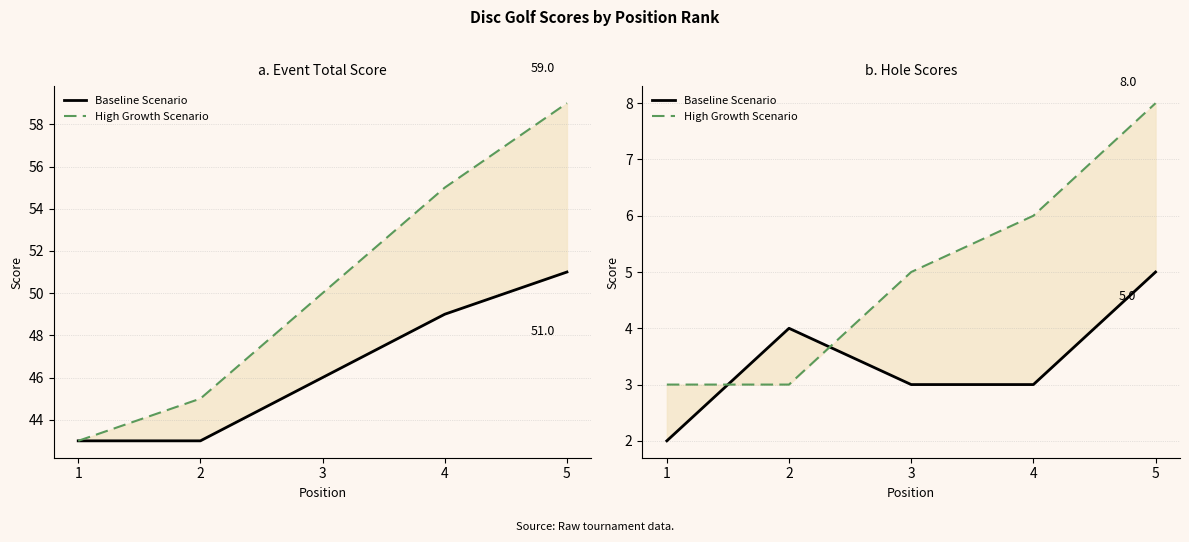

How many distinct data groups are displayed?

2